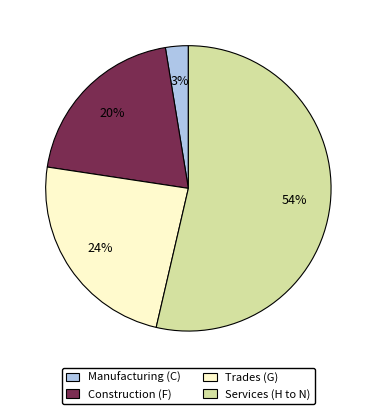

Which category accounts for the majority?

Services (H to N)